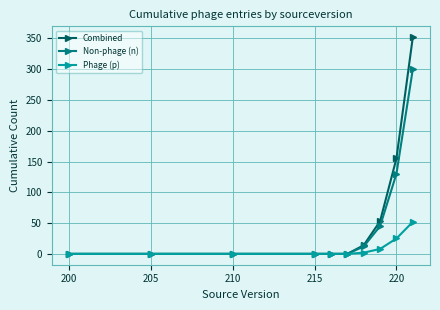

Reading right to left, transcribe all the data shown in this chart.

Combined: 352	155	53	14	0	0	0	0	0	0
Non-phage (n): 300	130	45	12	0	0	0	0	0	0
Phage (p): 52	25	8	2	0	0	0	0	0	0